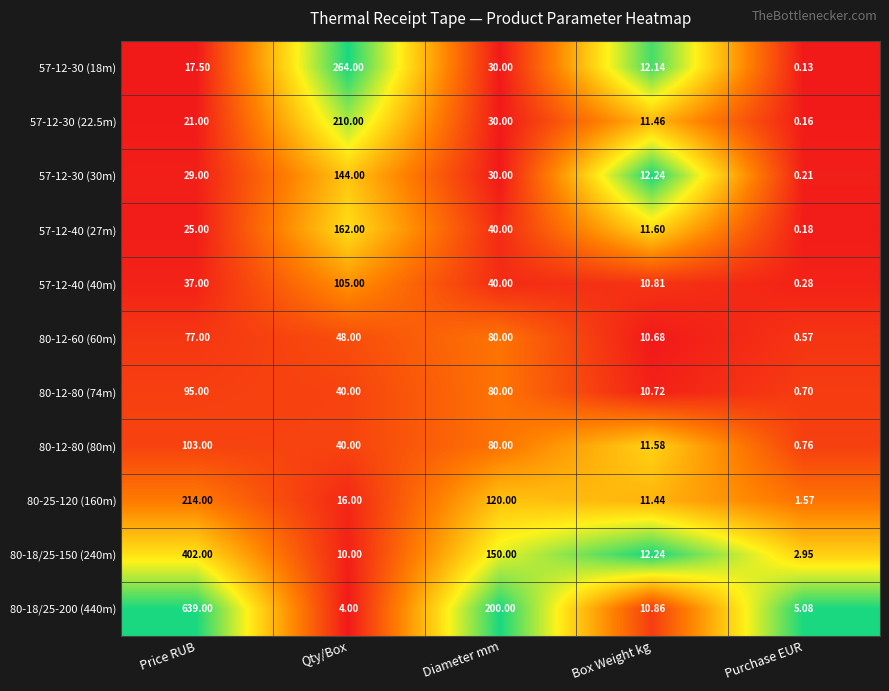

Rank the categories by 80-18/25-200 (440m) value from highest to lowest.

Price RUB, Diameter mm, Box Weight kg, Purchase EUR, Qty/Box